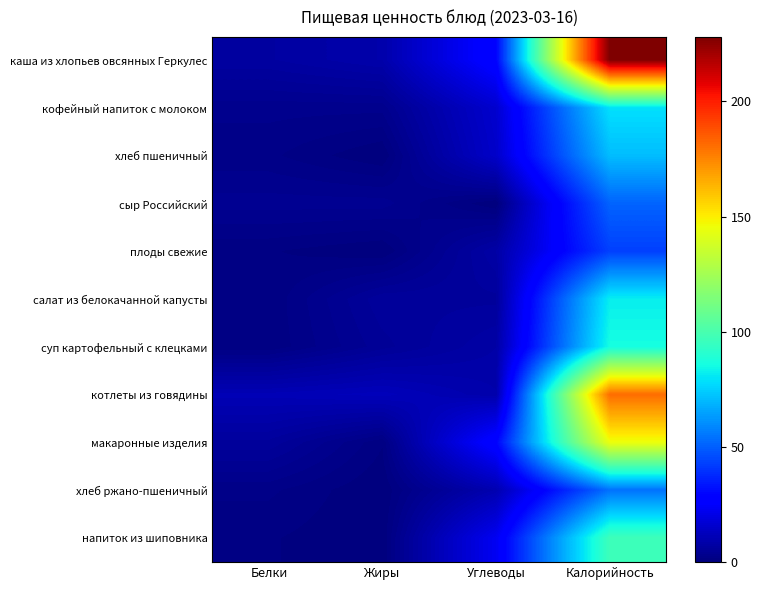

What is the difference between the highest and lowest values at Жиры?

12